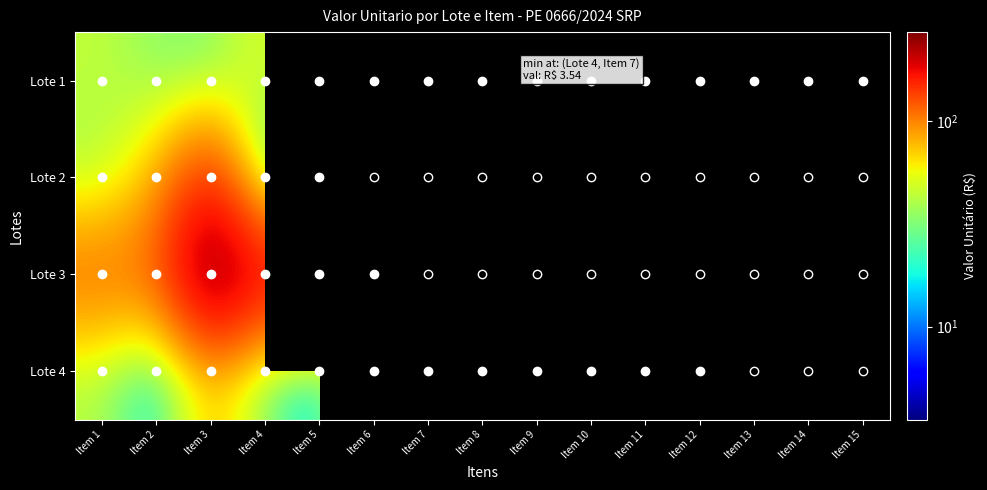

At which label does Lote 2 reach its peak?

Item 3